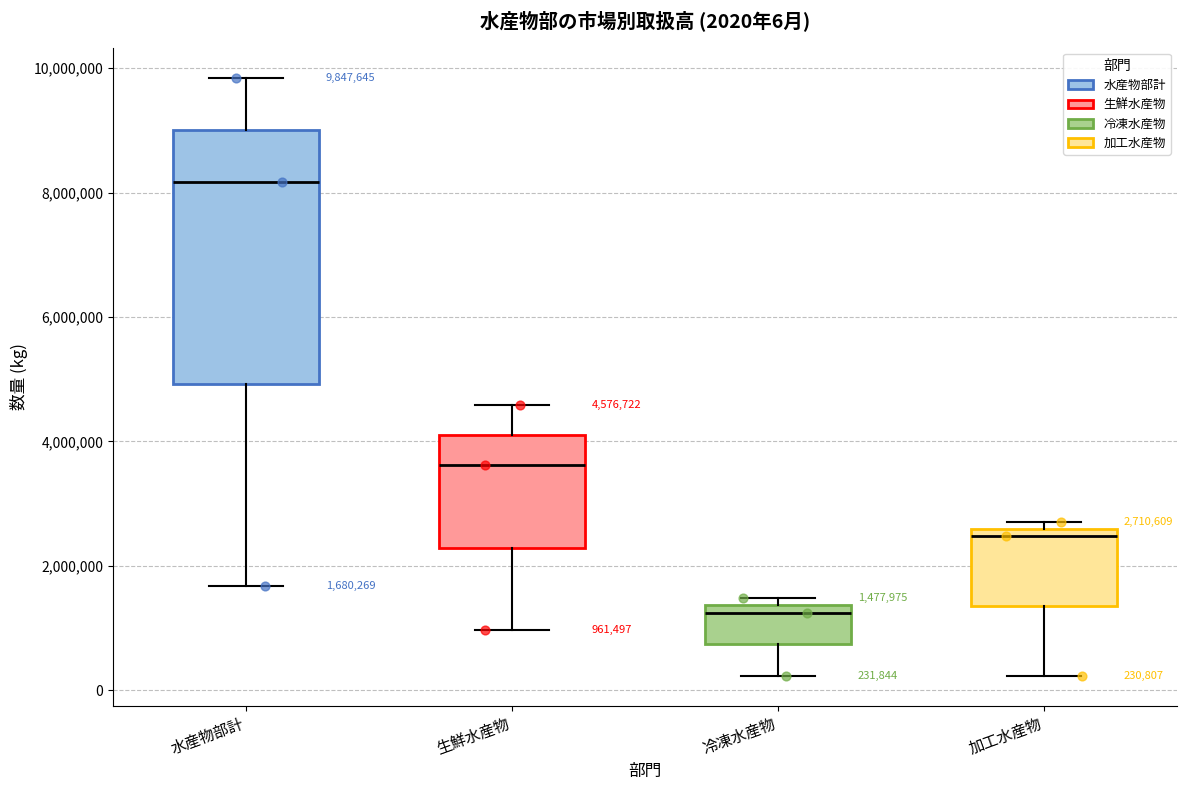

Comparing the boxes themselves (not the whiskers), which one is the tallest?

水産物部計